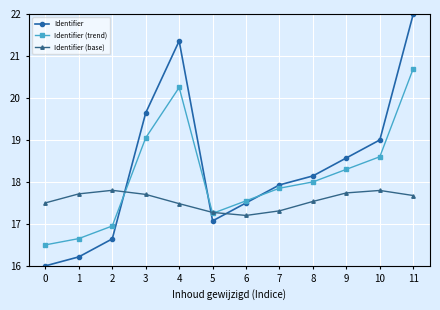

What is the minimum value shown in the chart?

16.0